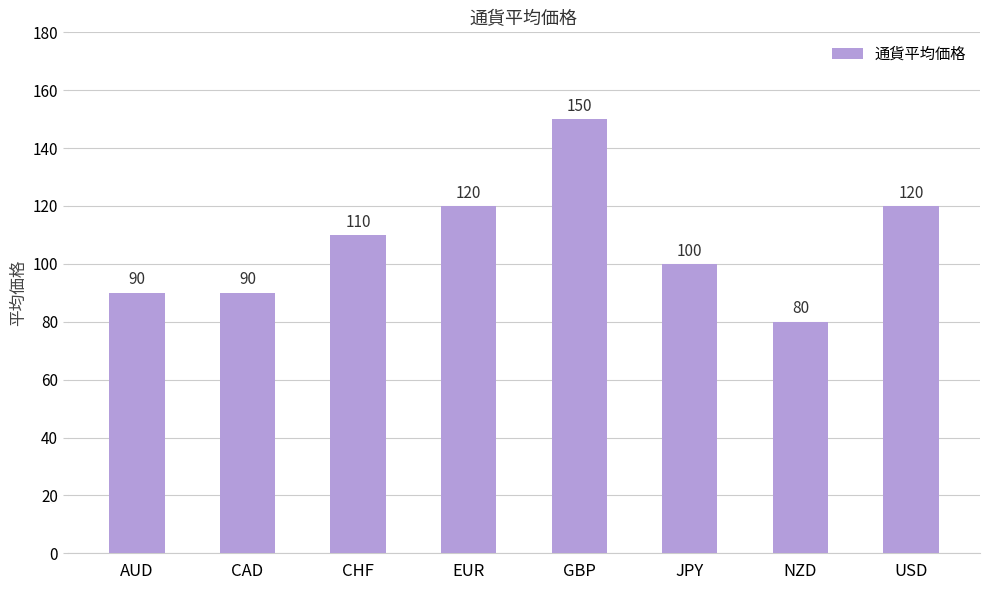

Are the bars horizontal?

No